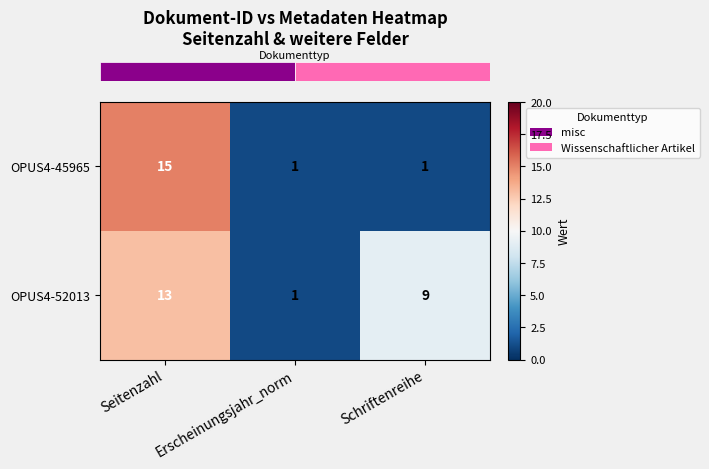

List the series in order of their peak value, highest first.

OPUS4-45965, OPUS4-52013